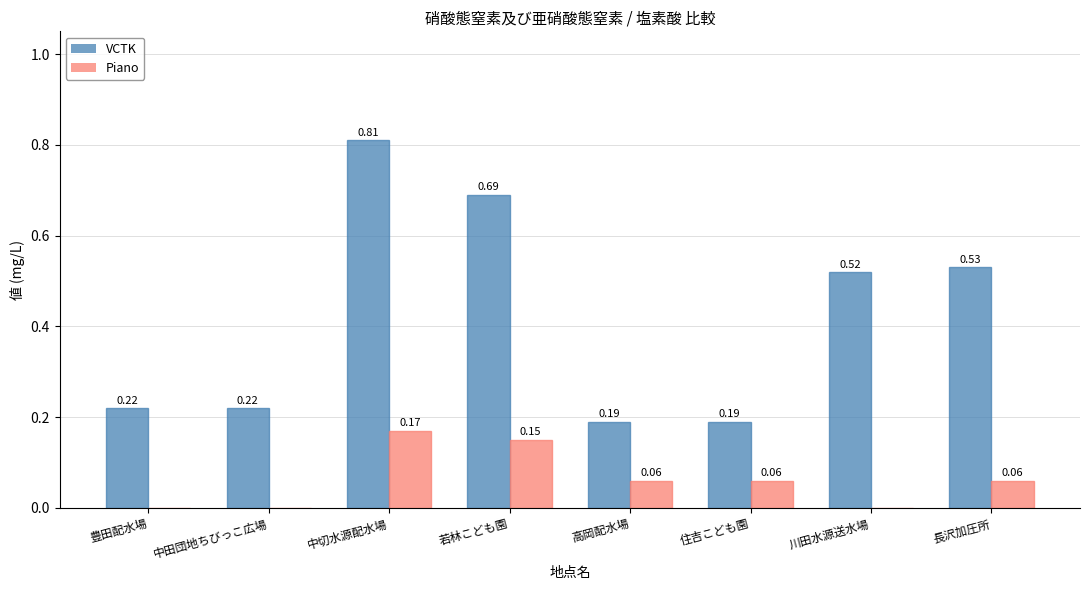

Which series has the largest range (max minus min)?

VCTK